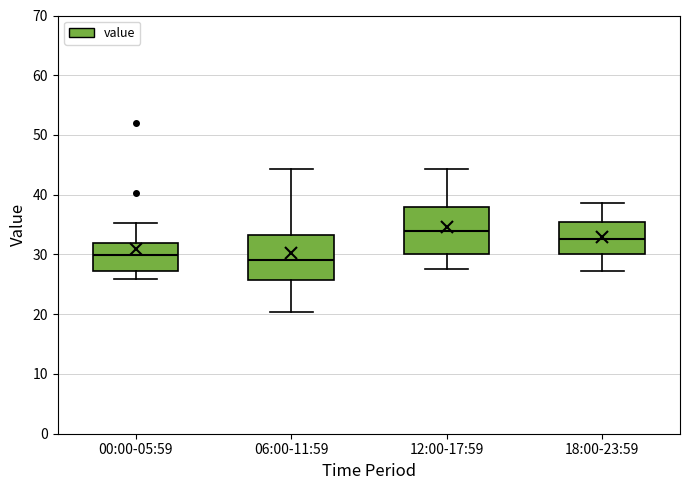

Where does the lower whisker of the box for 12:00-17:59 end on the y-axis? The values are not printed on the chart, so give them approximately, as read against the axis.

28